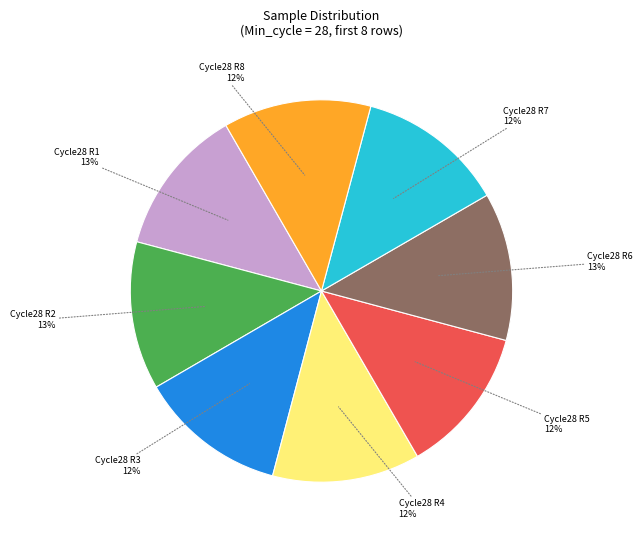

To the nearest percent, what percentage of the pie is Cycle28 R3?

12%